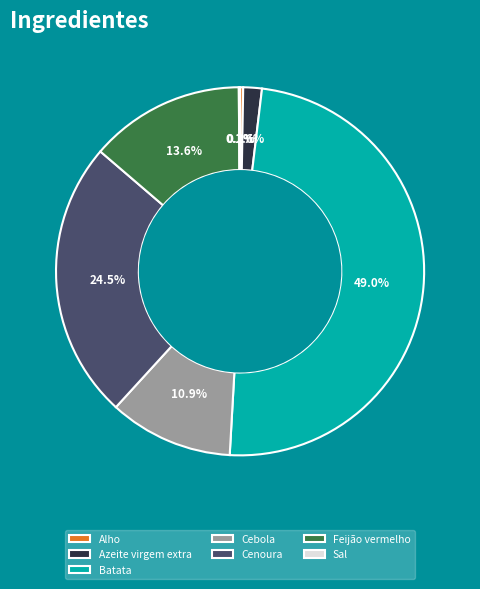

The Azeite virgem extra slice represents 11% of the pie. True or false?

False